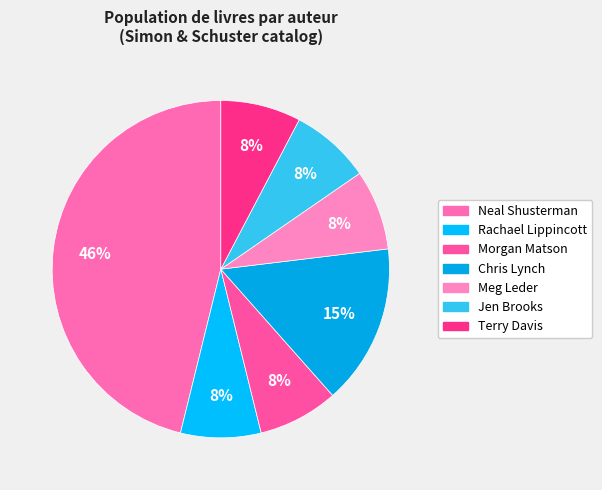

Count the number of slices in the pie.

7